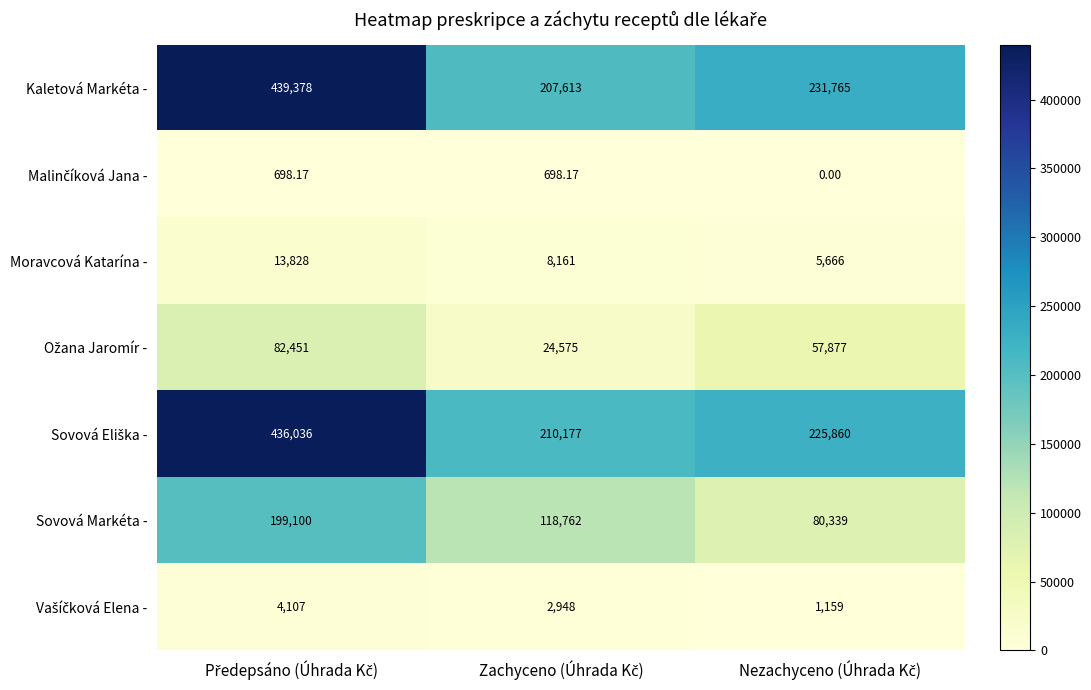

Which series has the largest total across all categories?

Kaletová Markéta -